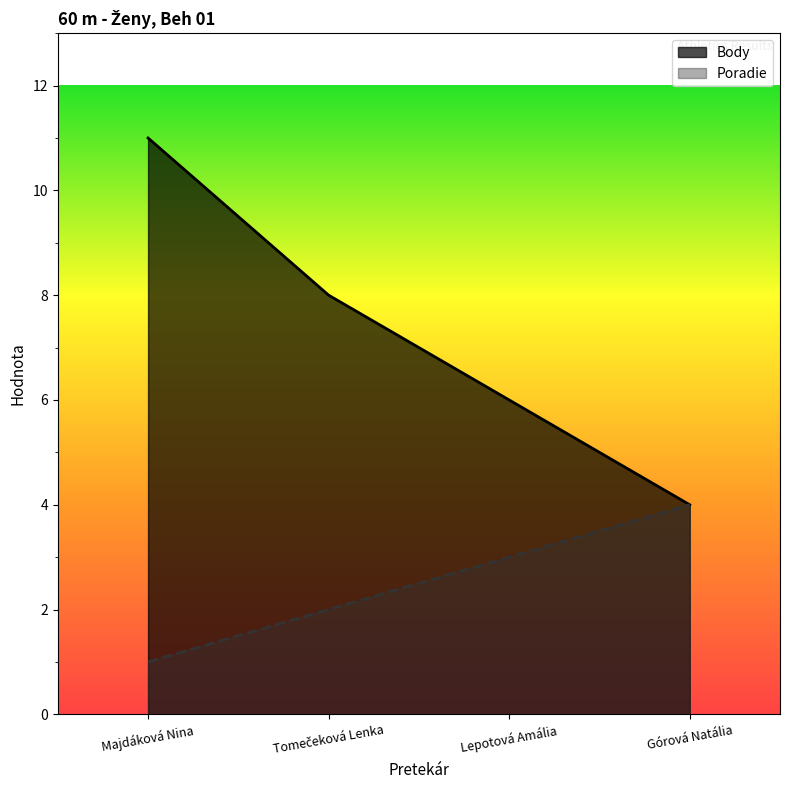

At which label does Body first exceed 8?

Majdáková Nina